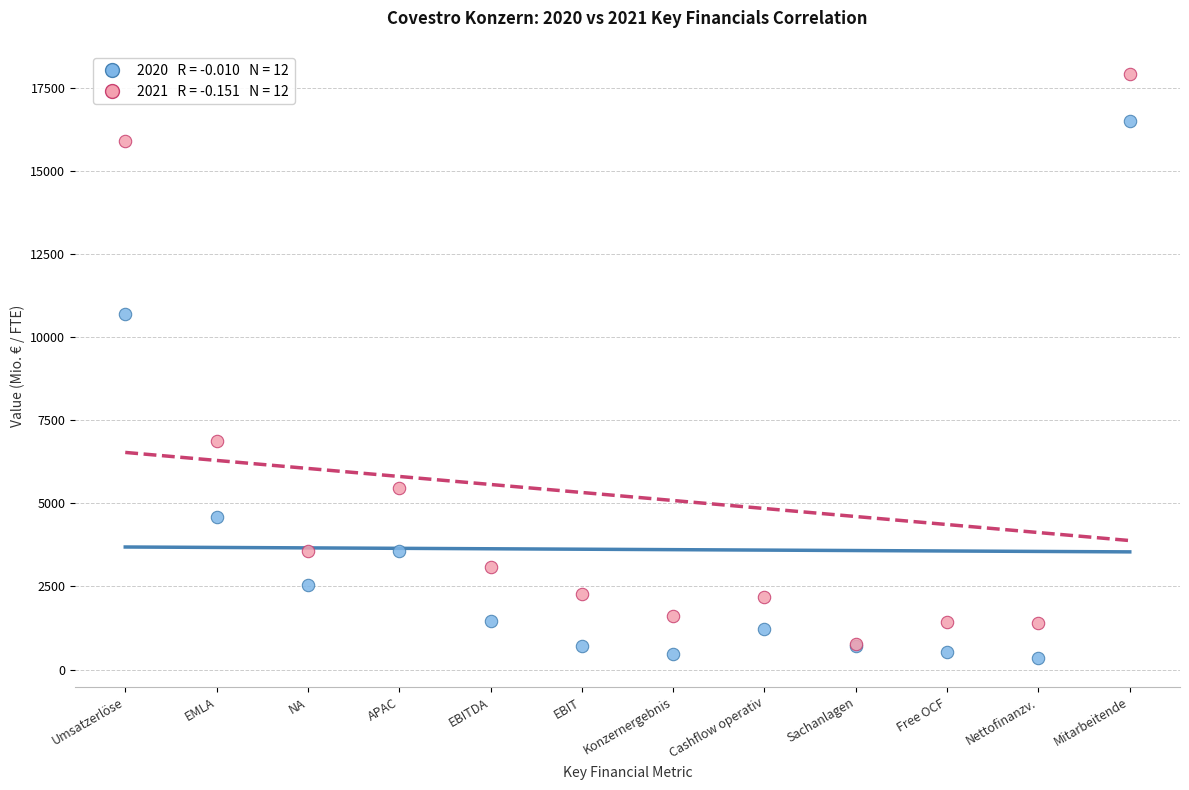

Across all series, what Y value is closest to 9132?

10706